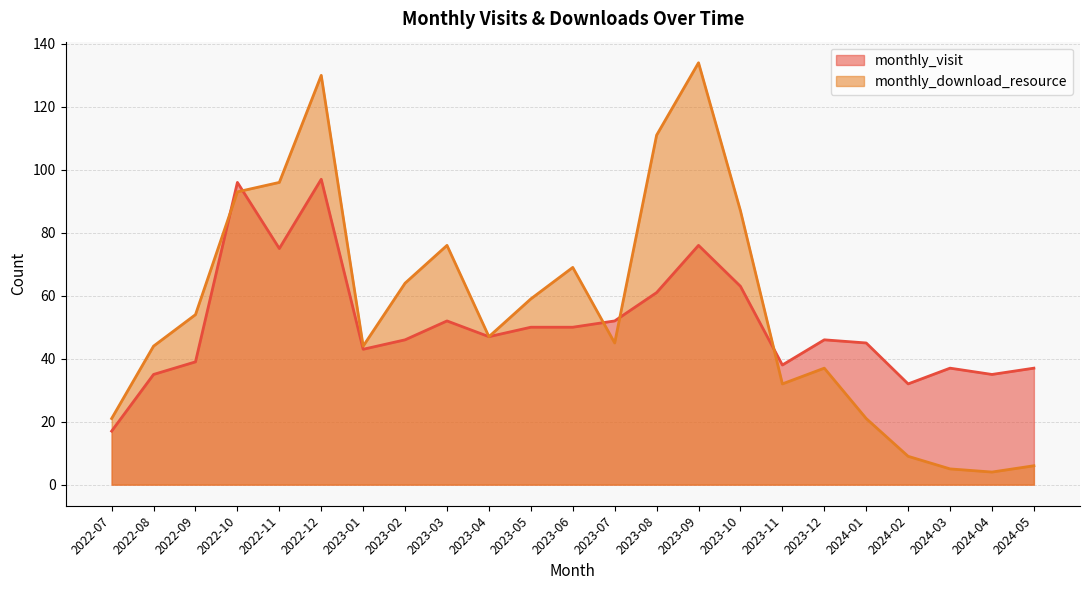

How many interior local valleys does the monthly_visit series have?

6